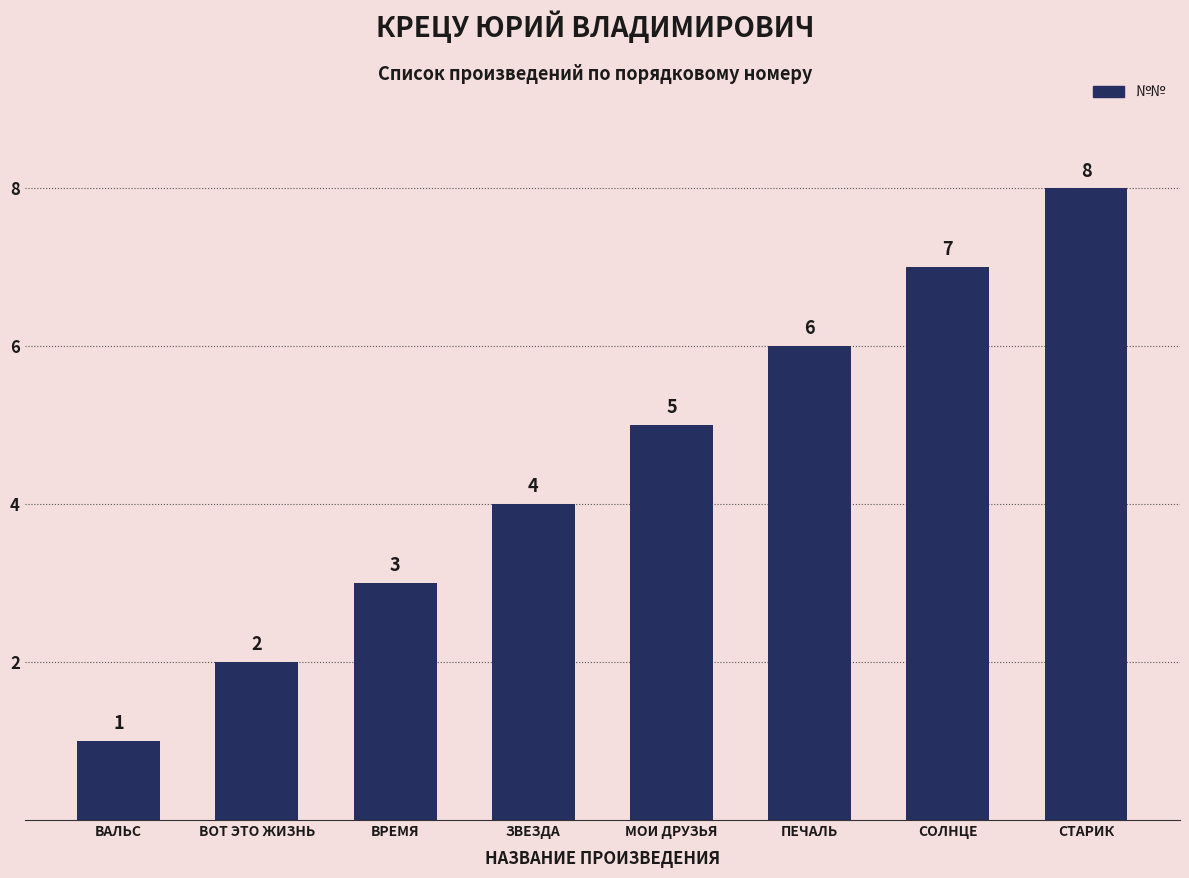

What is the label of the 4th bar from the left?

ЗВЕЗДА